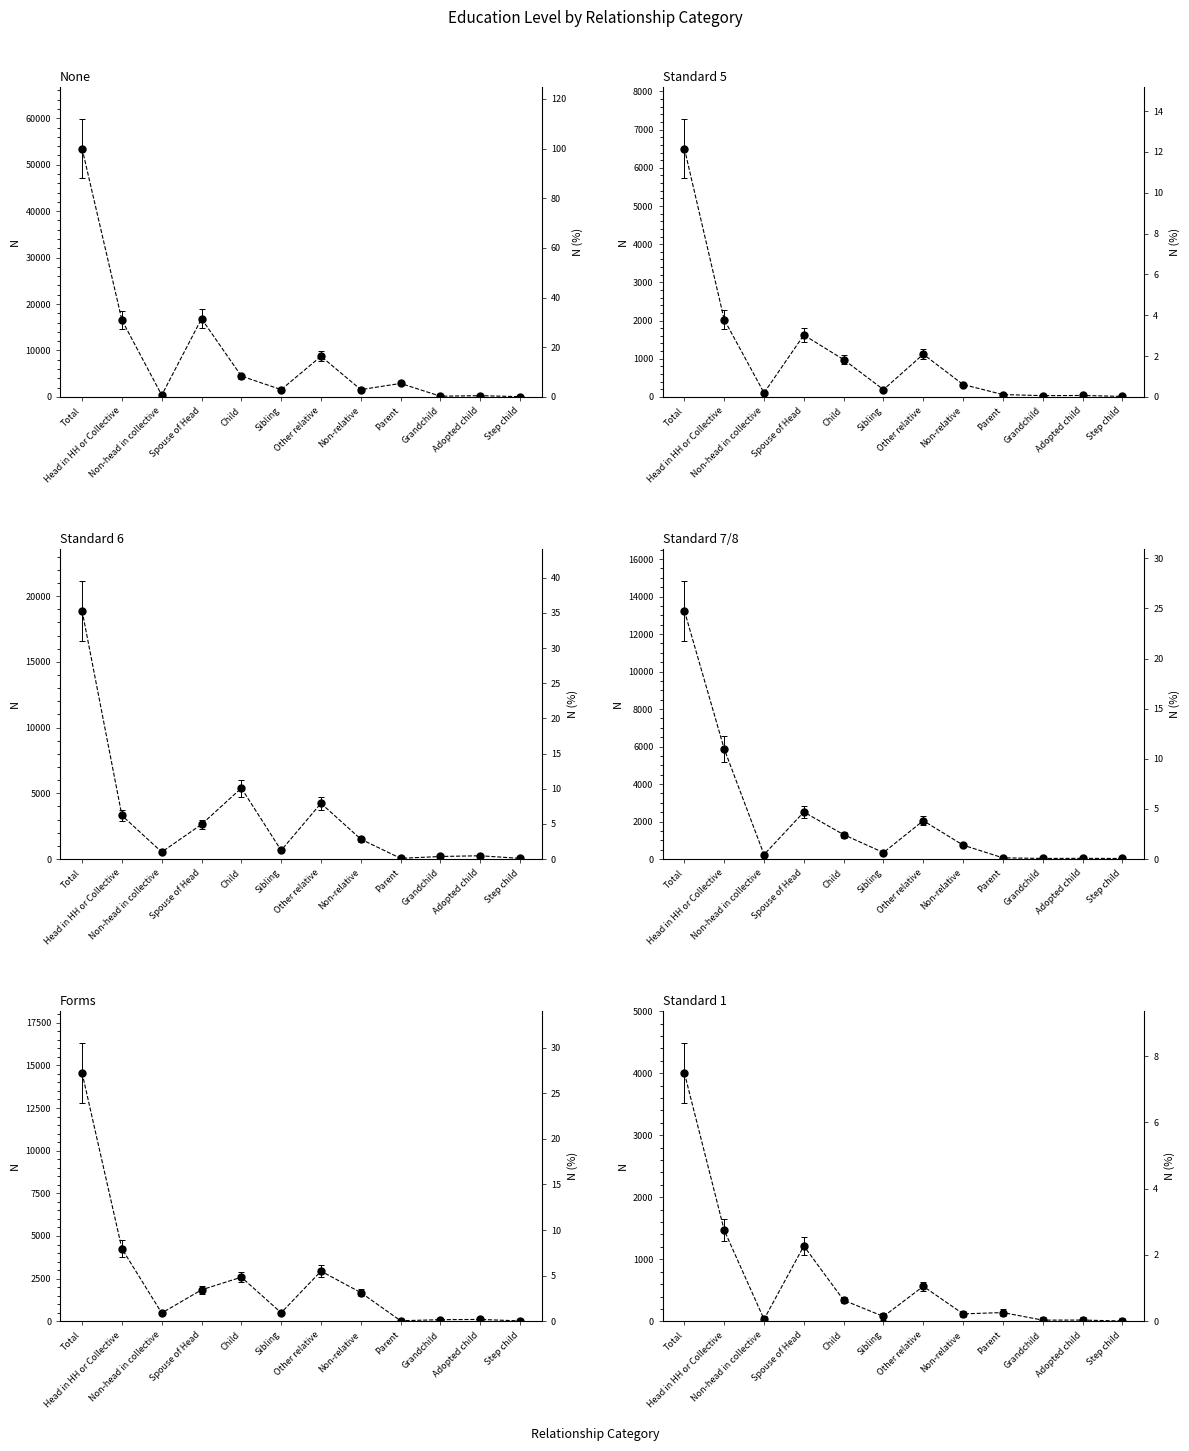

Rank the series at Step child from lowest to highest value.

Standard 1, Standard 5, Forms, Standard 7/8, None, Standard 6